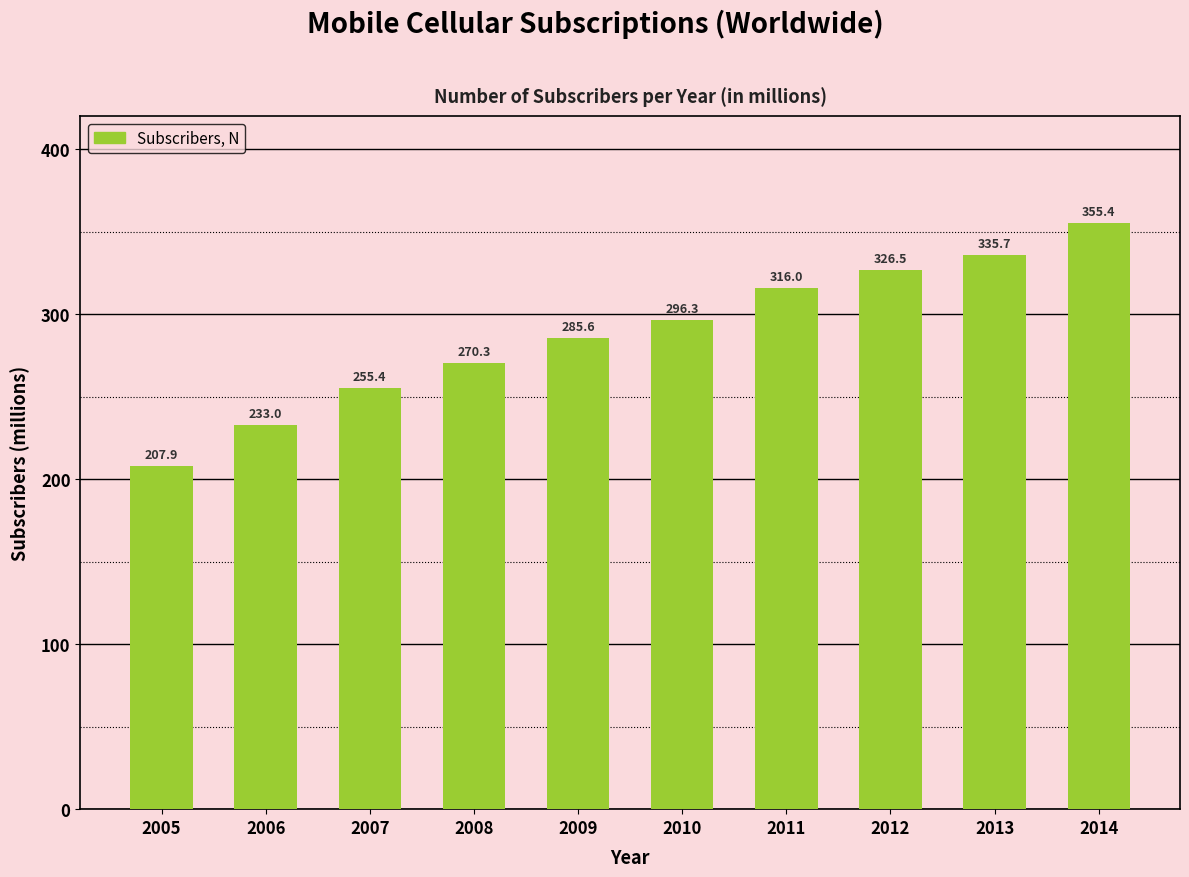

Are the bars grouped side by side (vs. stacked)?

No